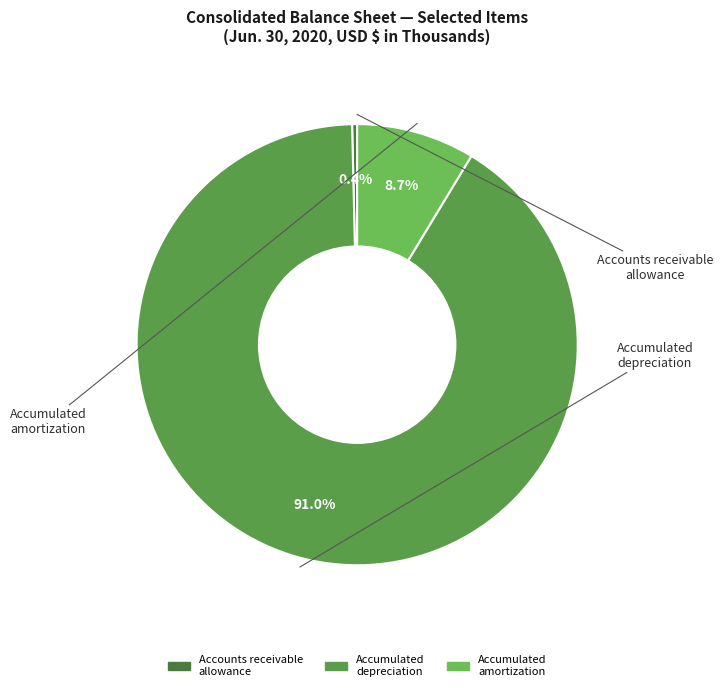

Is there a majority slice in this chart?

Yes